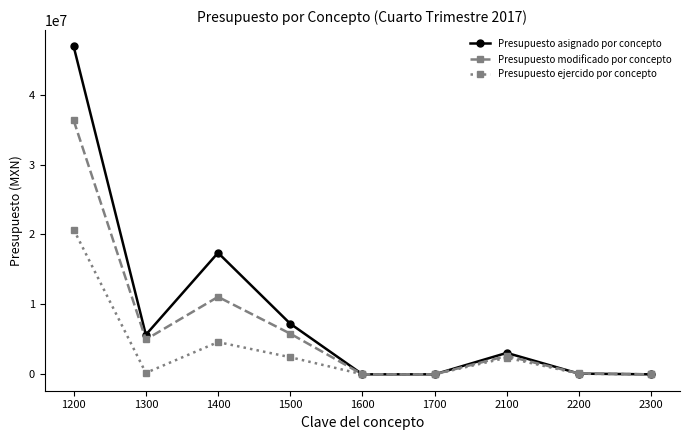

How many interior local peaks does the Presupuesto asignado por concepto series have?

2